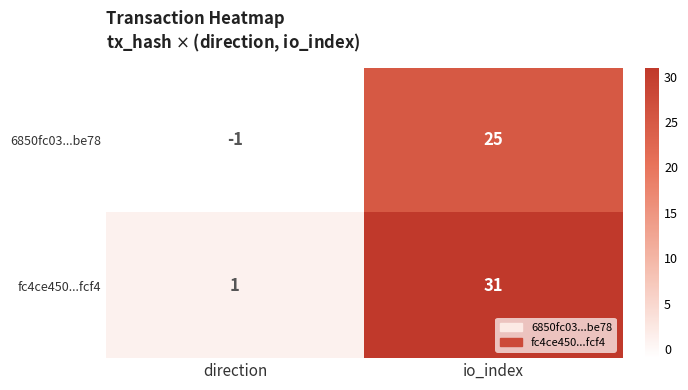

How many data points in fc4ce450...fcf4 are less than 31?

1